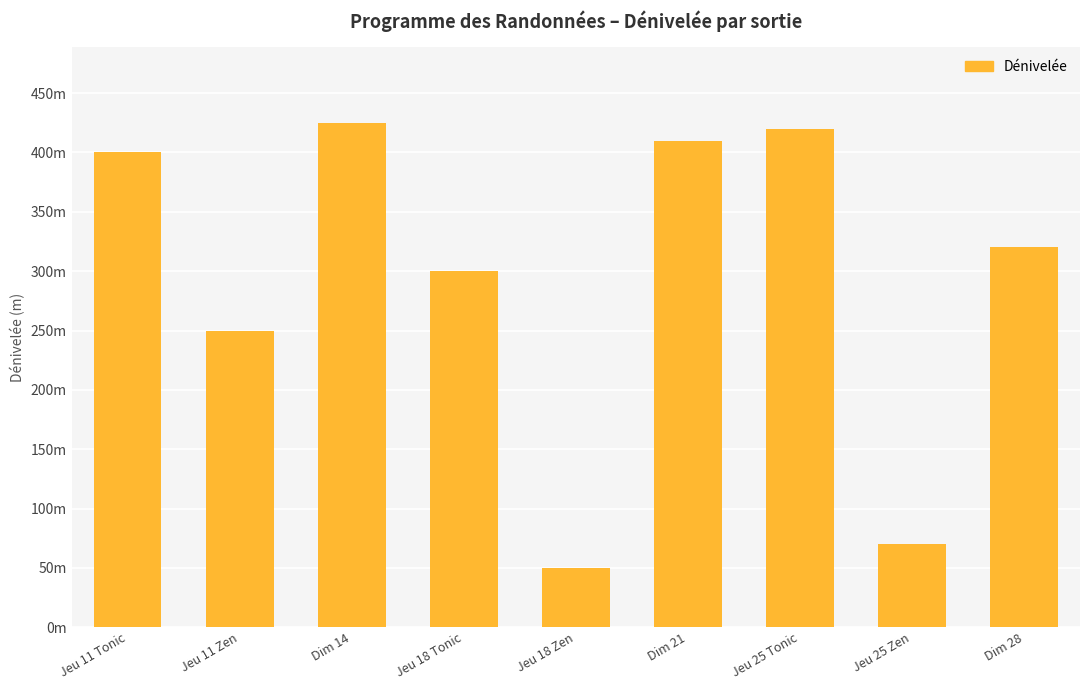

True or false: the data shows 50 at Jeu 18 Zen.

True